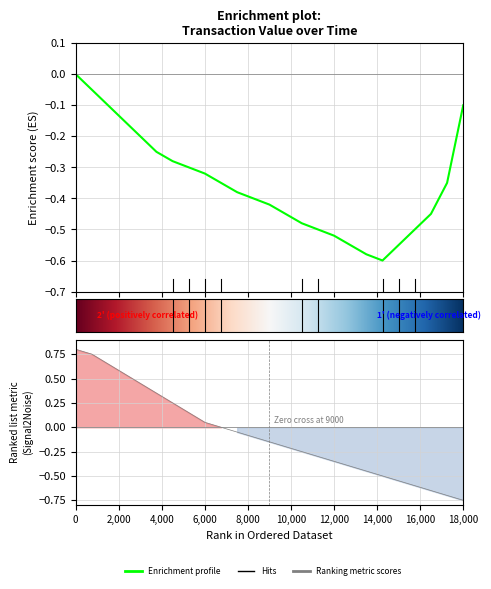

True or false: Enrichment profile has more than 1 interior local peaks.

False